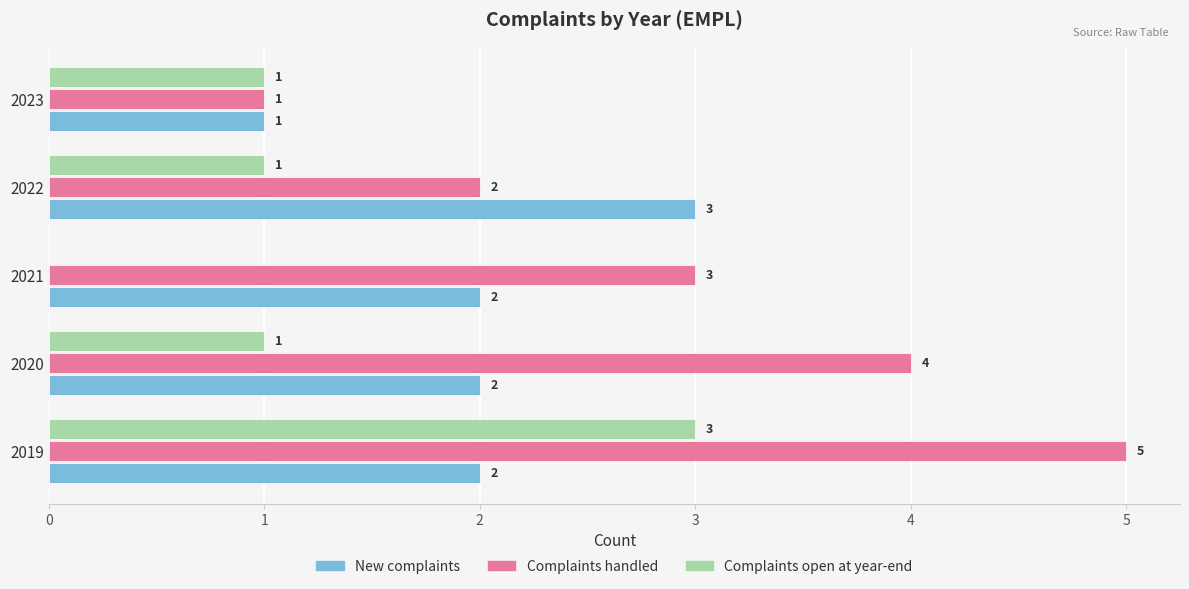

What is the total value across all series at 2023?

3